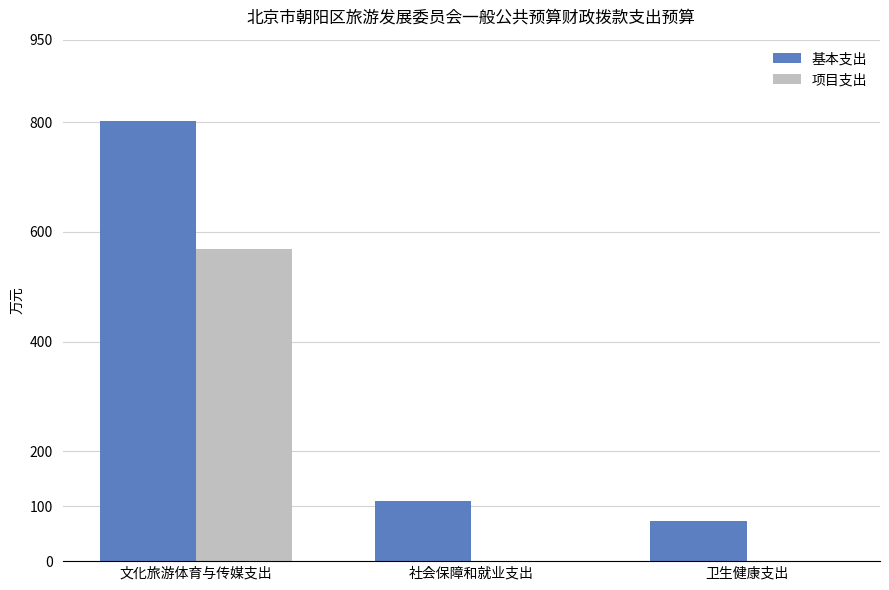

At which label is 项目支出 closest to 283?

社会保障和就业支出